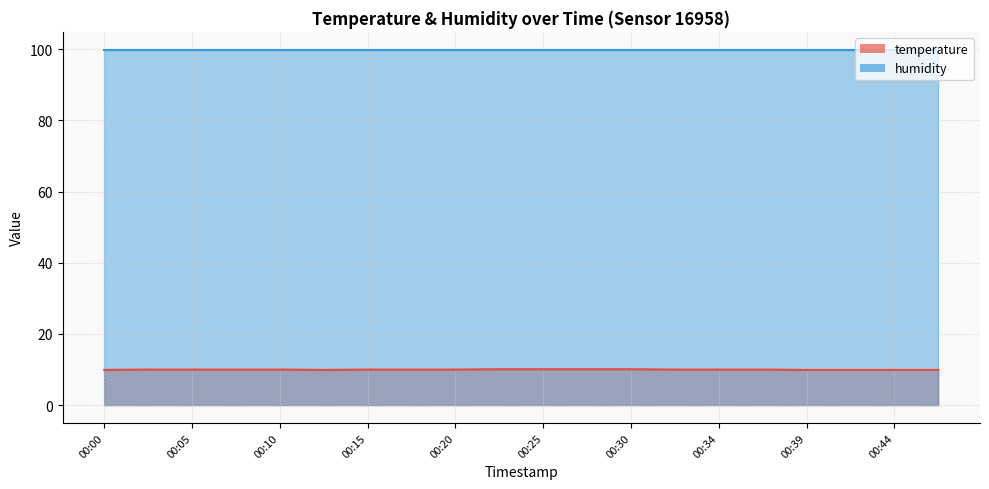

Does the chart display data point markers on the line(s)?

No